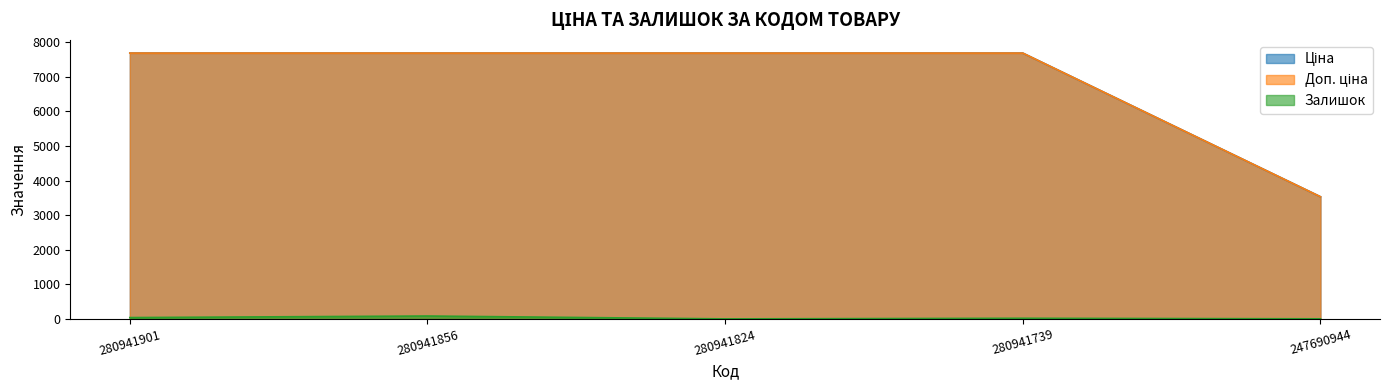

True or false: Доп. ціна and Ціна cross at least once.

False